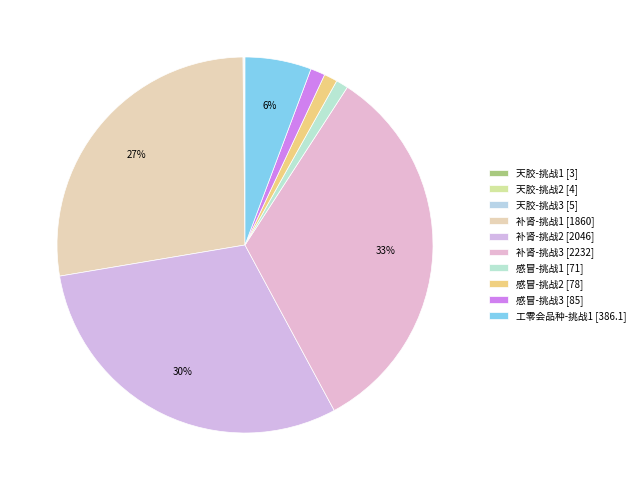

Is it true that 感冒-挑战1 is 1% of the pie?

True